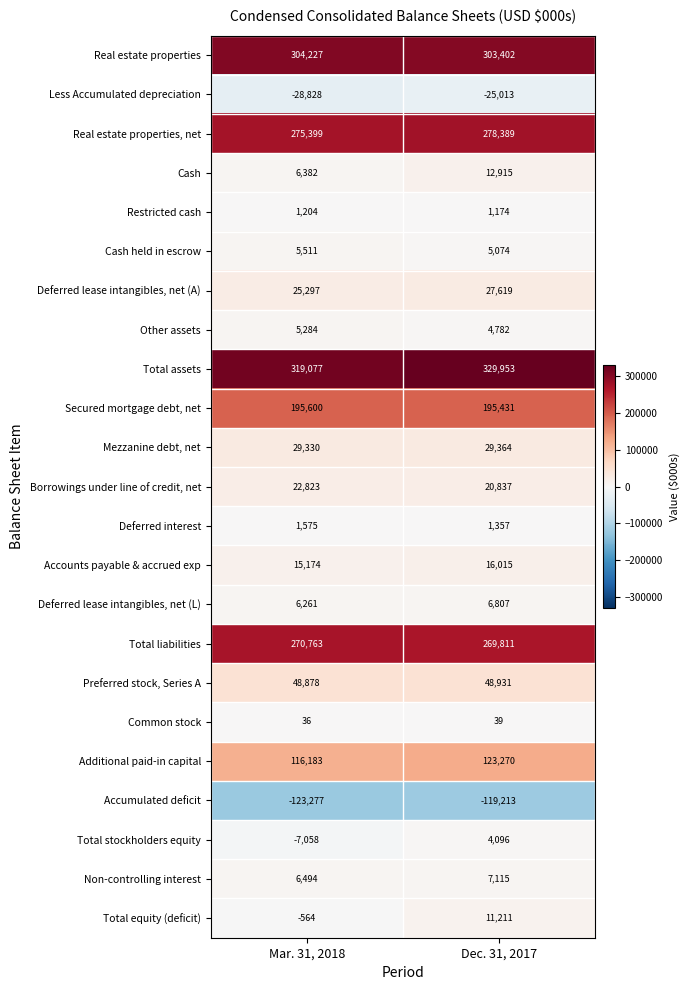

List the series in order of their peak value, highest first.

Total assets, Real estate properties, Real estate properties, net, Total liabilities, Secured mortgage debt, net, Additional paid-in capital, Preferred stock, Series A, Mezzanine debt, net, Deferred lease intangibles, net (A), Borrowings under line of credit, net, Accounts payable & accrued exp, Cash, Total equity (deficit), Non-controlling interest, Deferred lease intangibles, net (L), Cash held in escrow, Other assets, Total stockholders equity, Deferred interest, Restricted cash, Common stock, Less Accumulated depreciation, Accumulated deficit